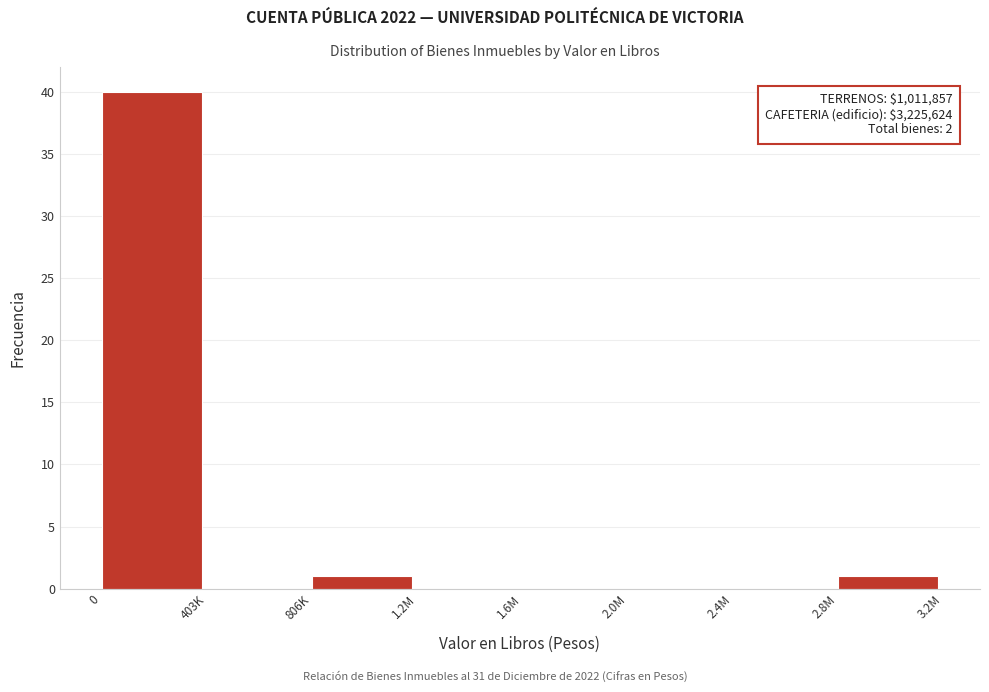

Reading left to right, transcribe all the data shown in this chart.

0=40	403K=0	806K=1	1.2M=0	1.6M=0	2.0M=0	2.4M=0	2.8M=1